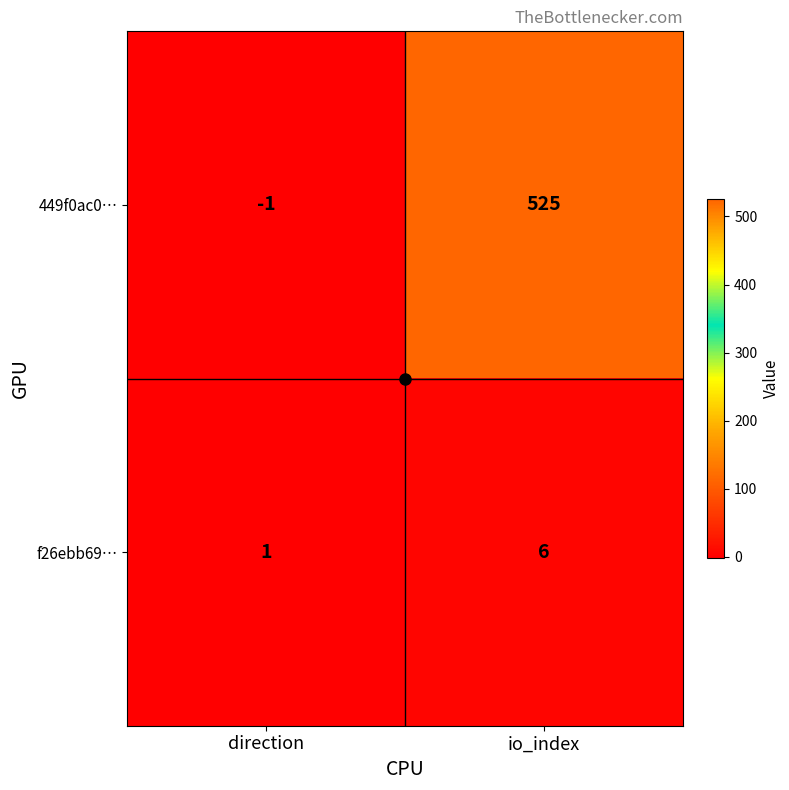

Which series has the widest spread of values?

449f0ac0…